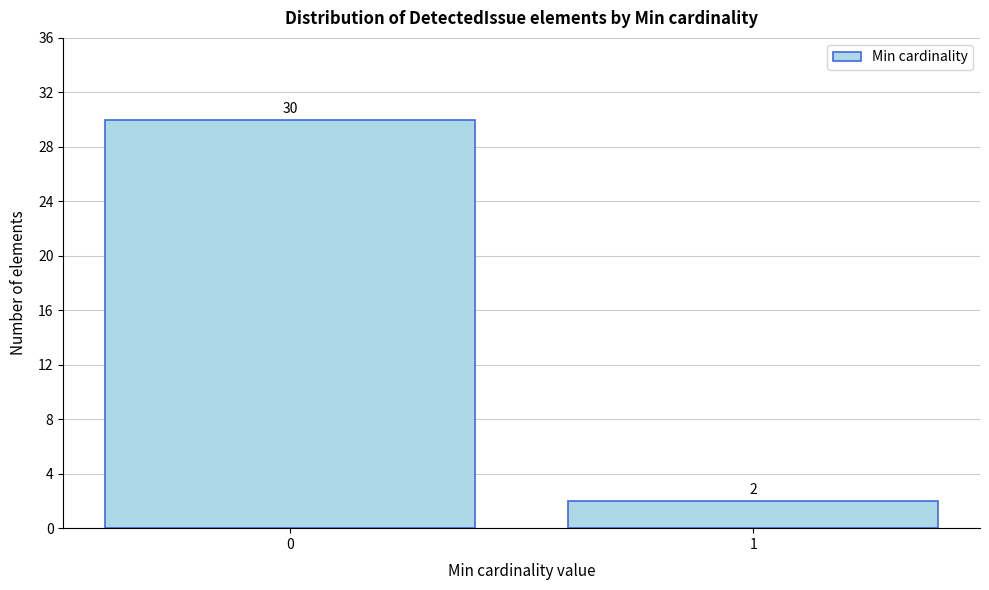

Reading right to left, extract all data points from this chart.

1=2	0=30